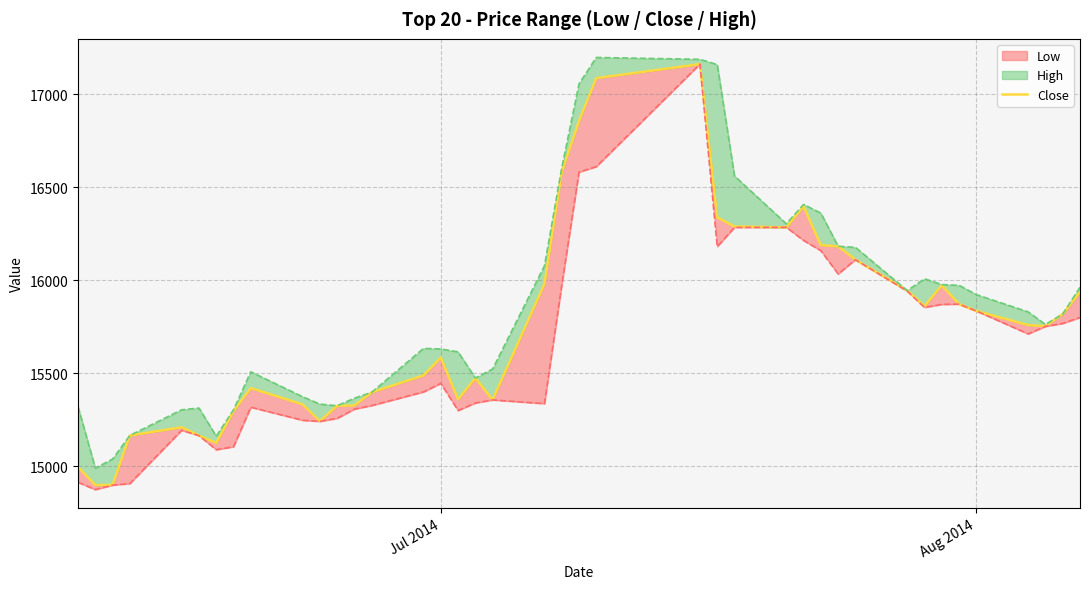

Count the number of values greater than 15759.

20